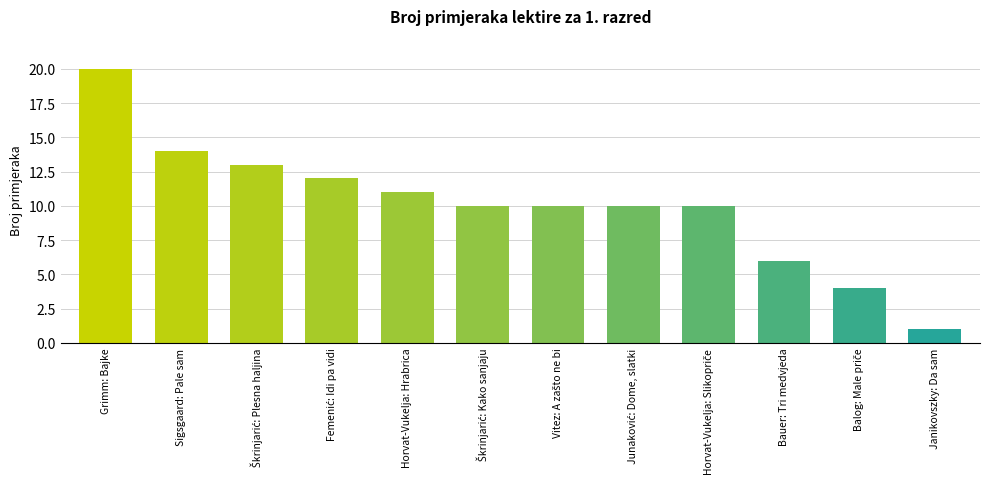

Between Horvat-Vukelja: Hrabrica and Janikovszky: Da sam, which is larger?

Horvat-Vukelja: Hrabrica